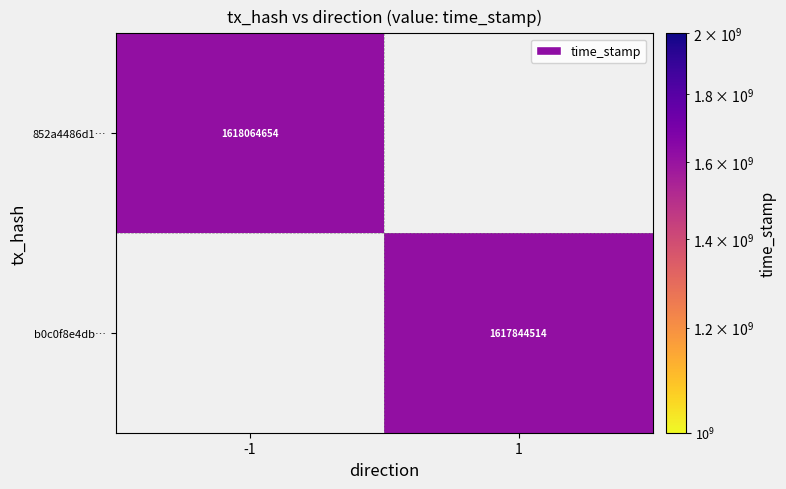

True or false: 852a4486d1… has a value of 2705748901 at -1.

False